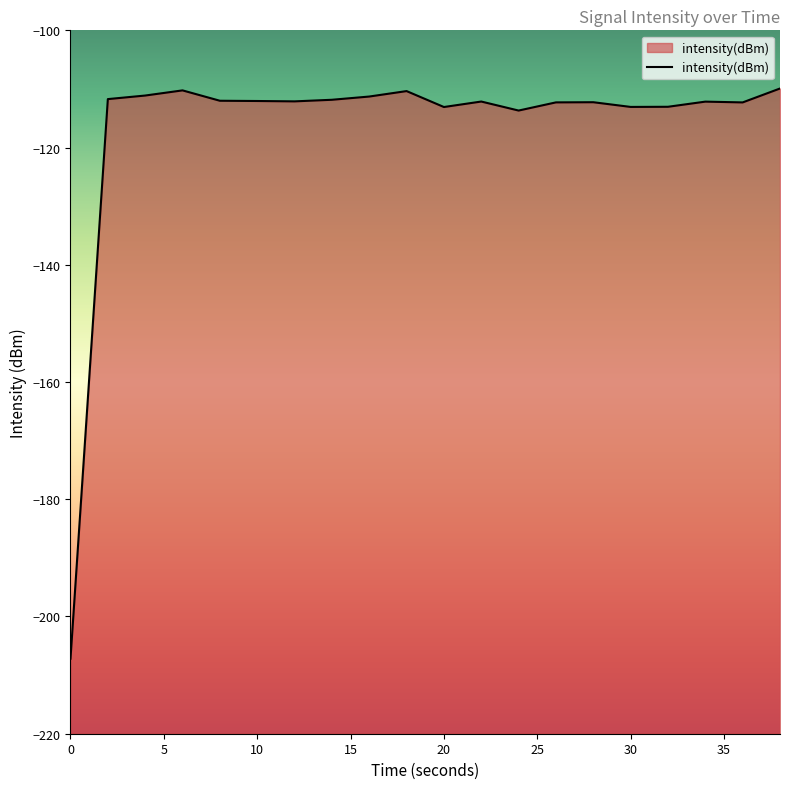

Is it true that the value at 10 is -154.1?

False